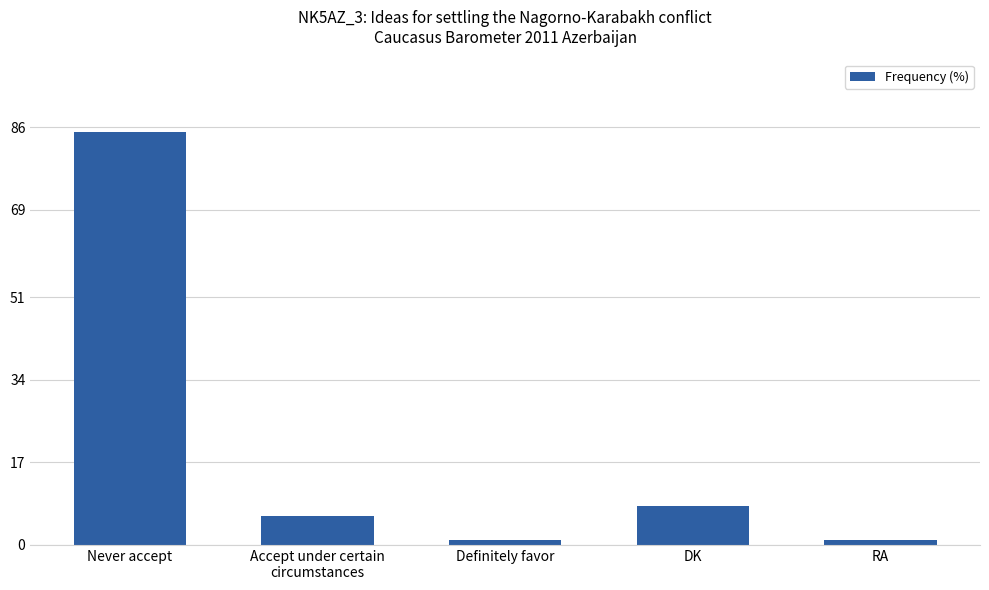

What is the change in value from Definitely favor to DK?

+7